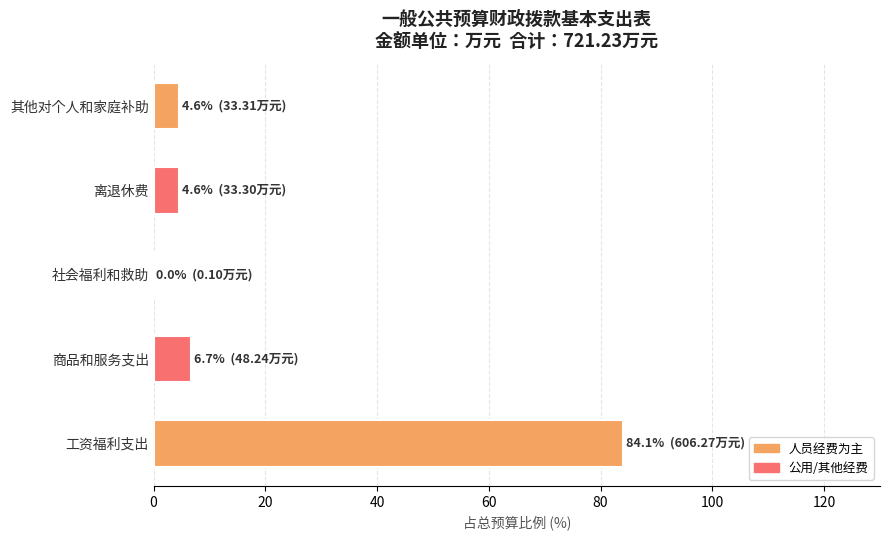

How many series are shown in this chart?

1